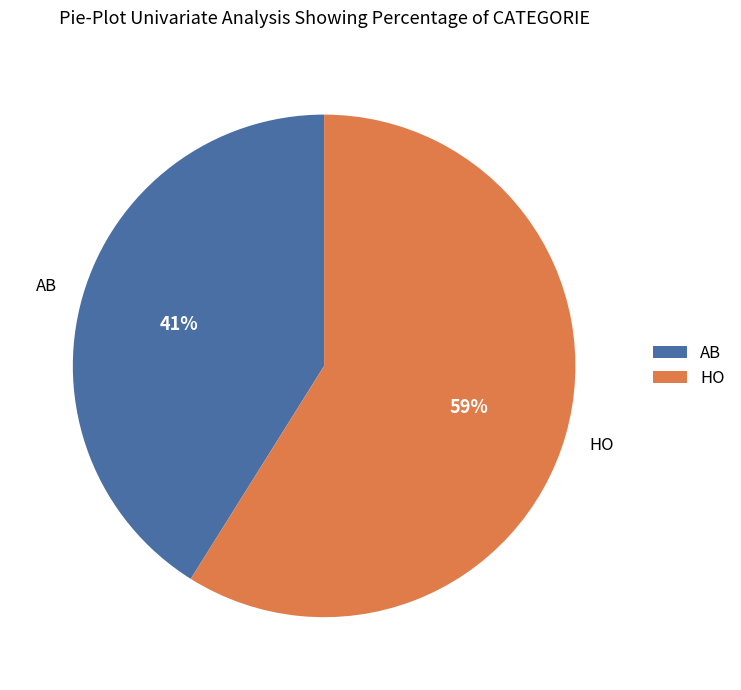

Which category accounts for the majority?

HO